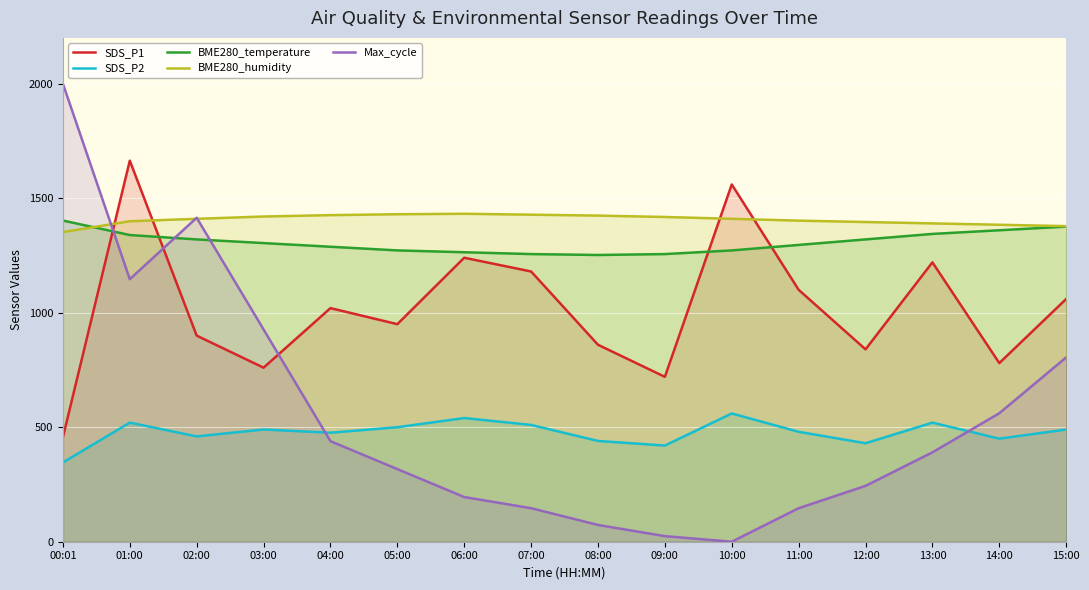

How many data points in BME280_humidity are above 1410?

7